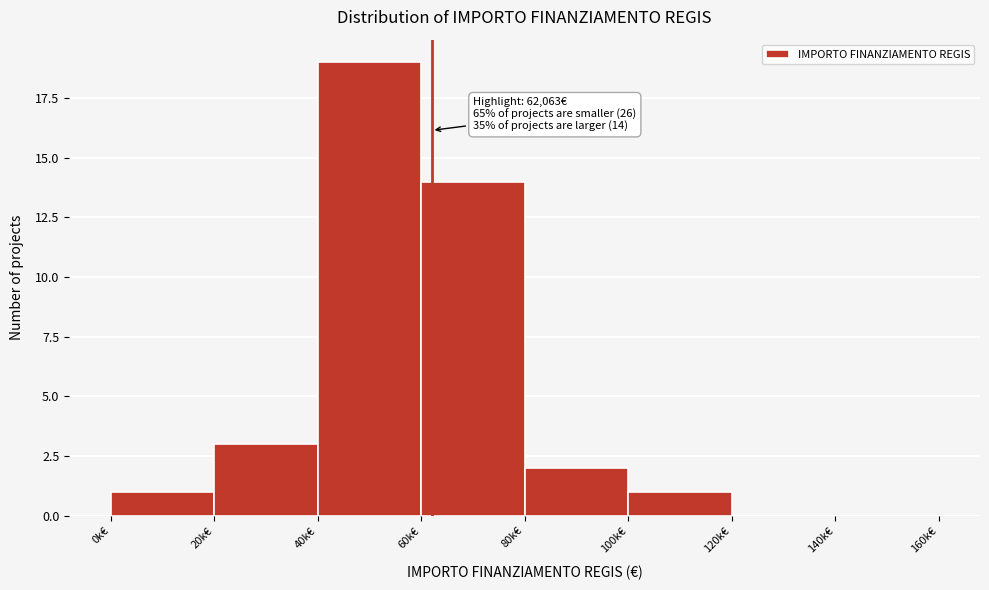

Reading left to right, transcribe all the data shown in this chart.

0k€=1	20k€=3	40k€=19	60k€=14	80k€=2	100k€=1	120k€=0	140k€=0